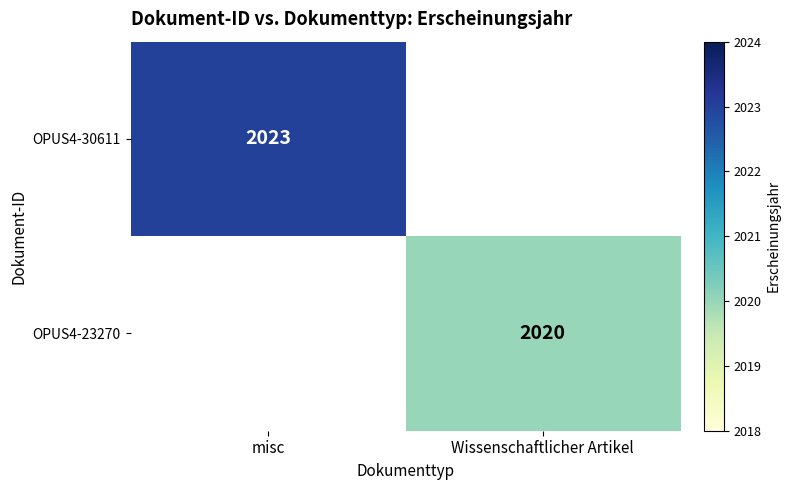

The value of OPUS4-30611 at misc is 1064. True or false?

False